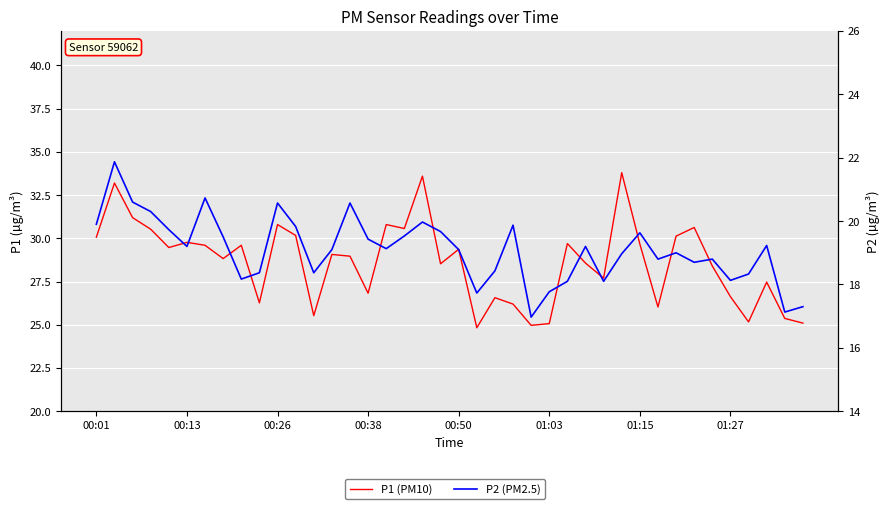

What is the sum of the P1 (PM10) values at 20 and 16?

60.2